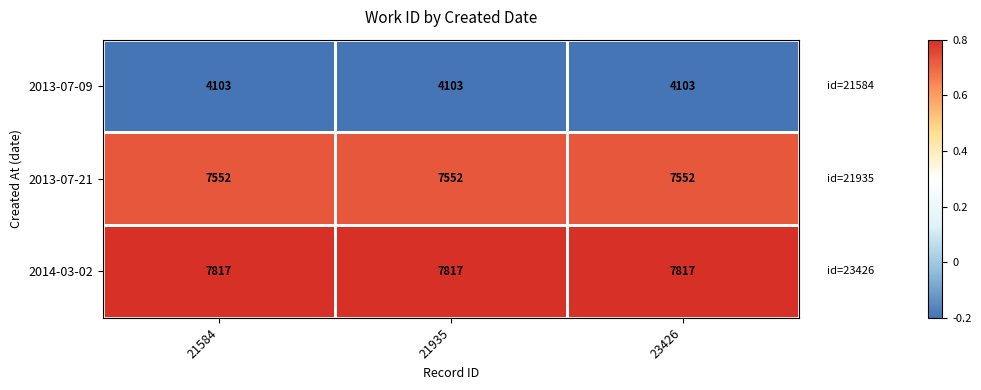

What is the spread (max minus min) of values at 23426?

3714